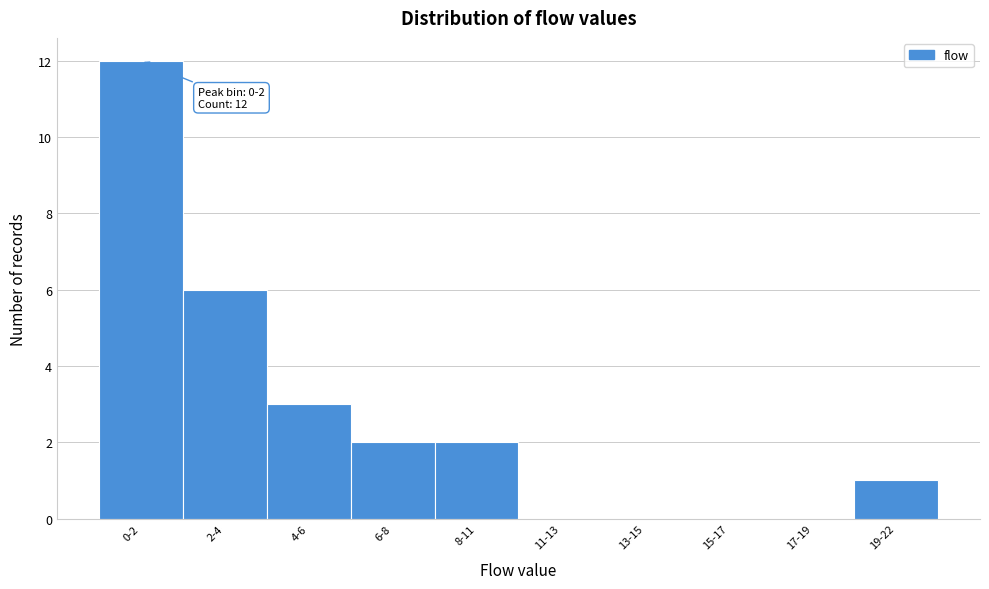

Reading left to right, what are all the values shown in this chart?

0-2=12	2-4=6	4-6=3	6-8=2	8-11=2	11-13=0	13-15=0	15-17=0	17-19=0	19-22=1